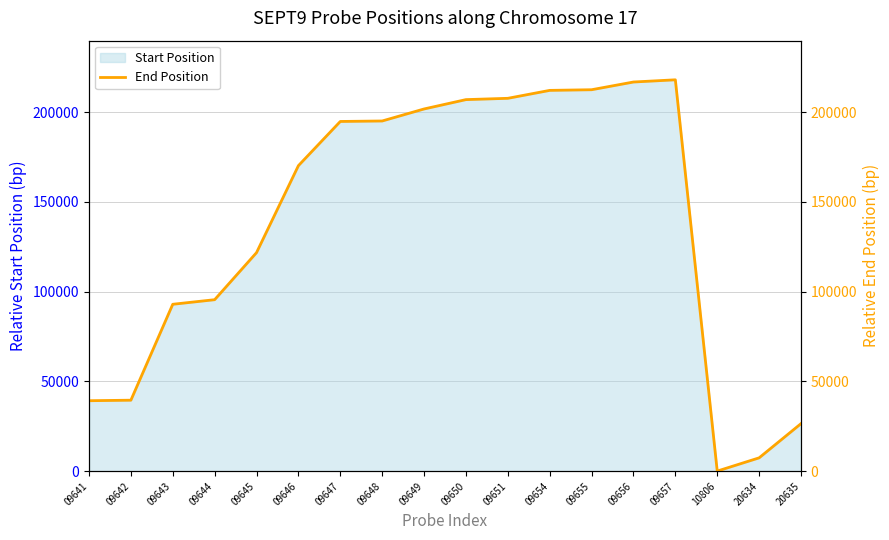

Reading left to right, what are all the values shown in this chart?

09641=39263	09642=39552	09643=92980	09644=95532	09645=121747	09646=170190	09647=194802	09648=195074	09649=201764	09650=206972	09651=207698	09654=212116	09655=212480	09656=216779	09657=218005	10806=72	20634=7443	20635=26496